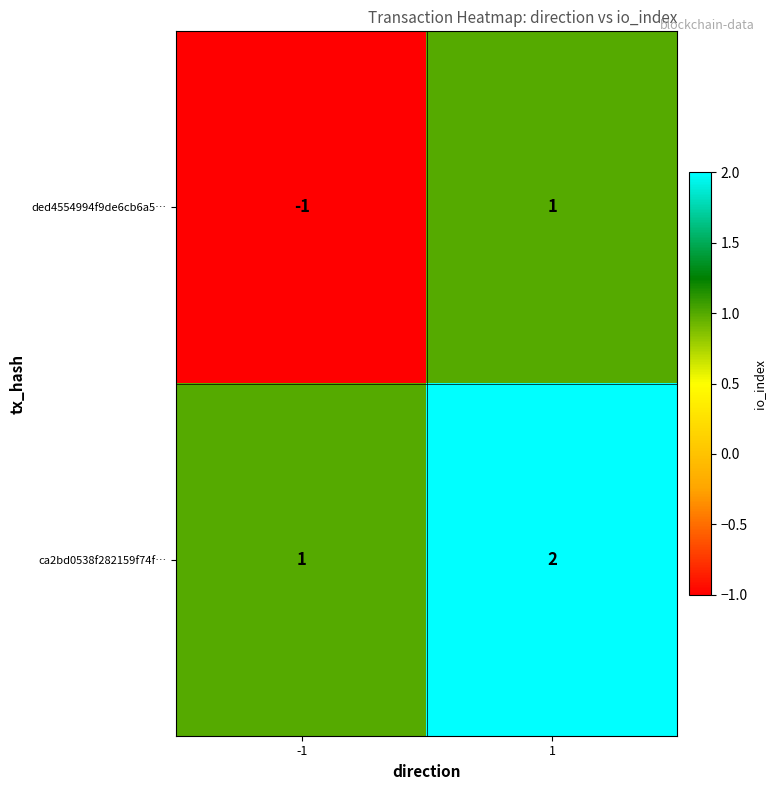

What is the difference between the highest and lowest values at 1?

1